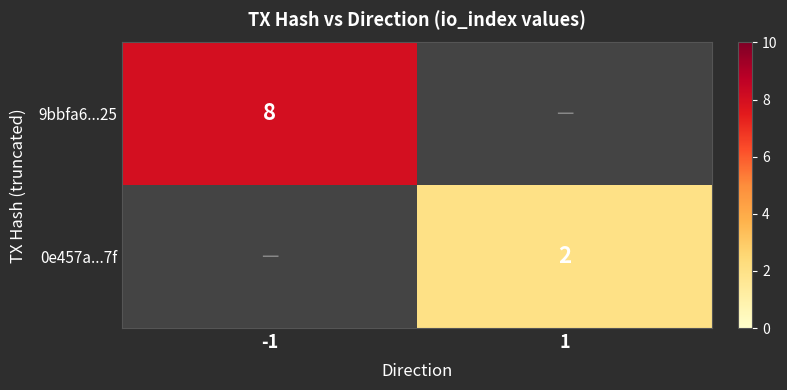

The value of 0e457a...7f at 1 is 3. True or false?

False